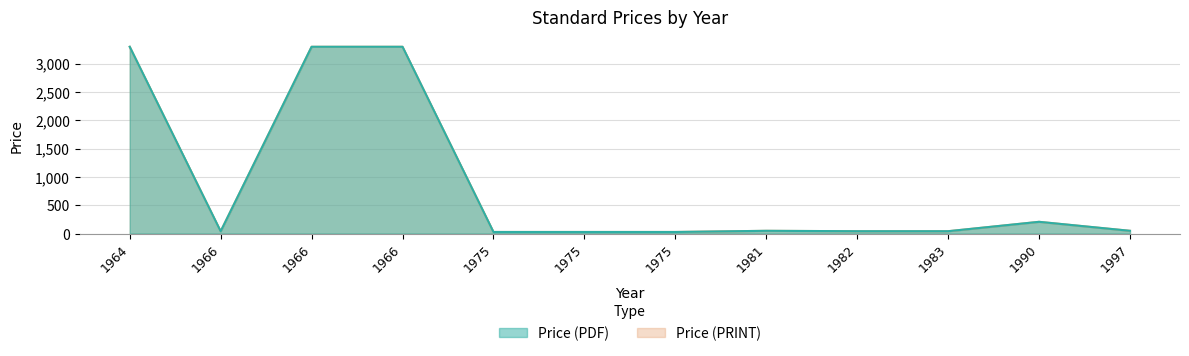

At 1982, list the series in order from largest to smallest.

Price (PDF), Price (PRINT)